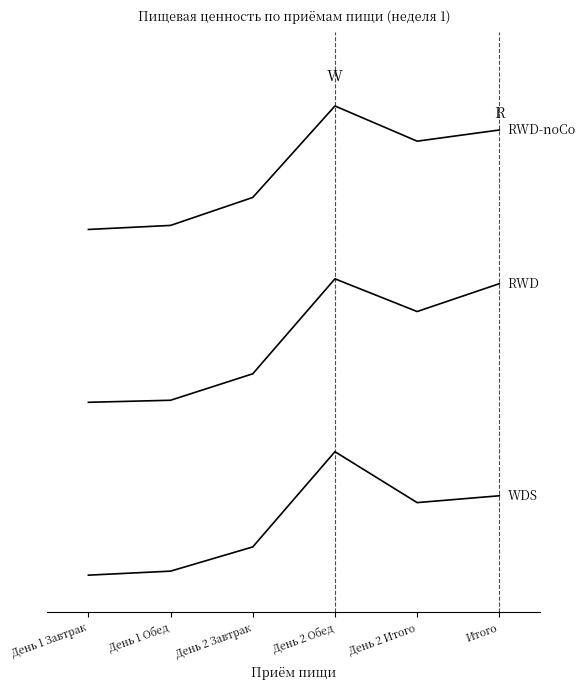

Does the chart have visible grid lines?

No